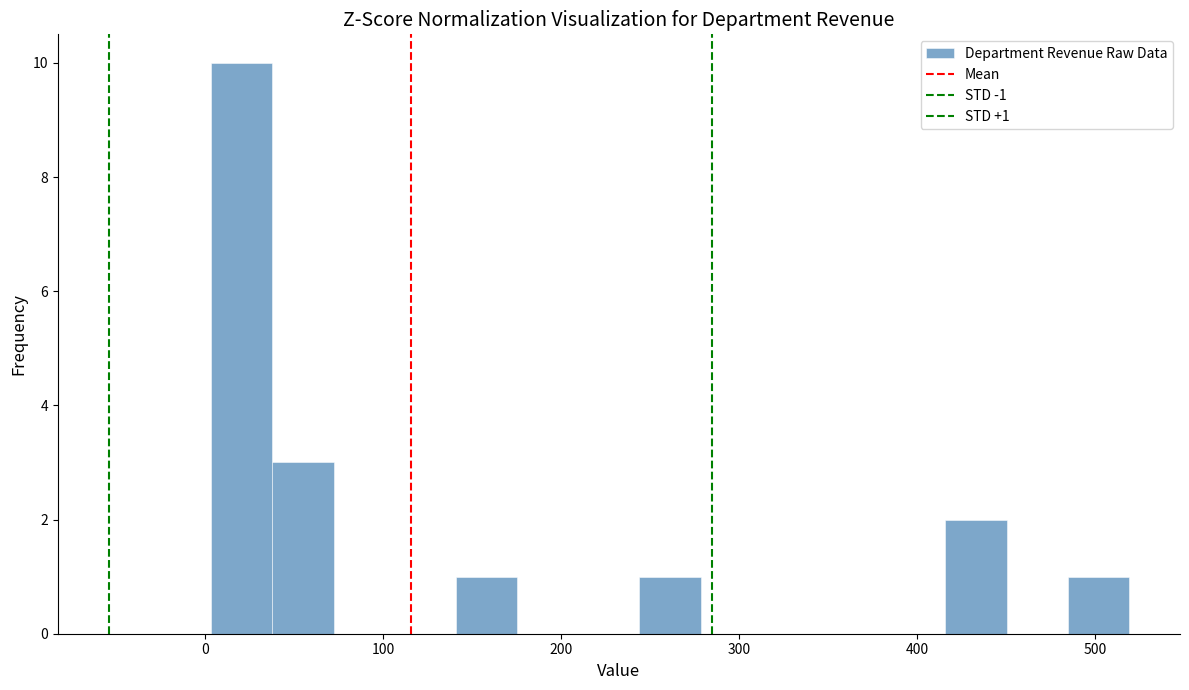

Around what value on the x-axis is the tallest bar? Give the approximate position of its centre, as read against the axis.

20